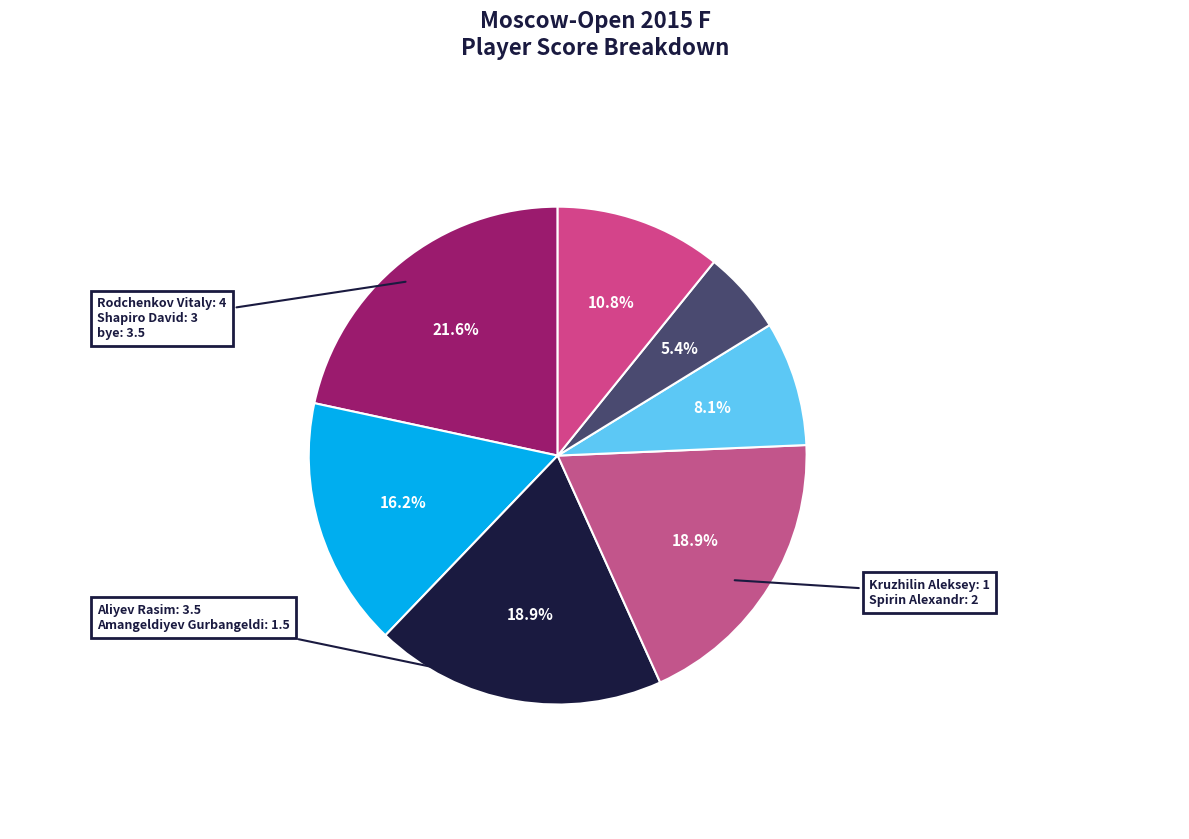

What percentage is the Kruzhilin Aleksey slice, to the nearest percent?

5%